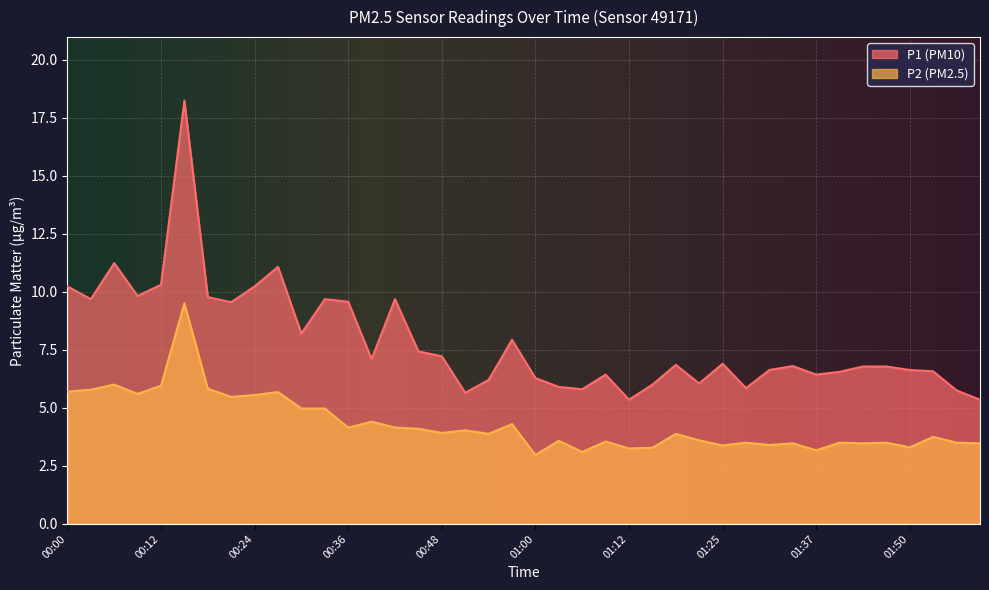

How many categories are shown in the chart?

40